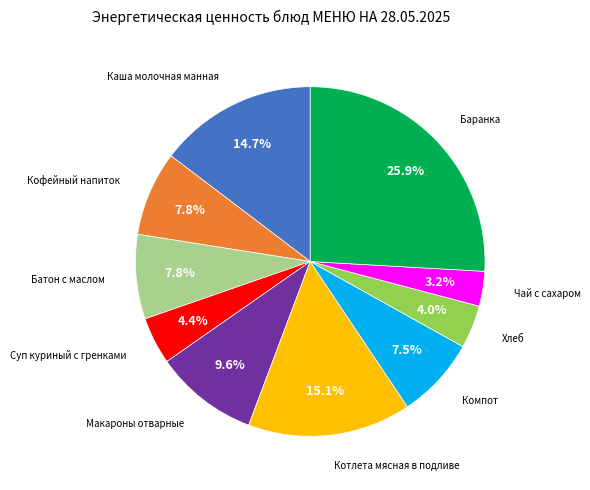

Is there any slice that represents more than half of the pie?

No